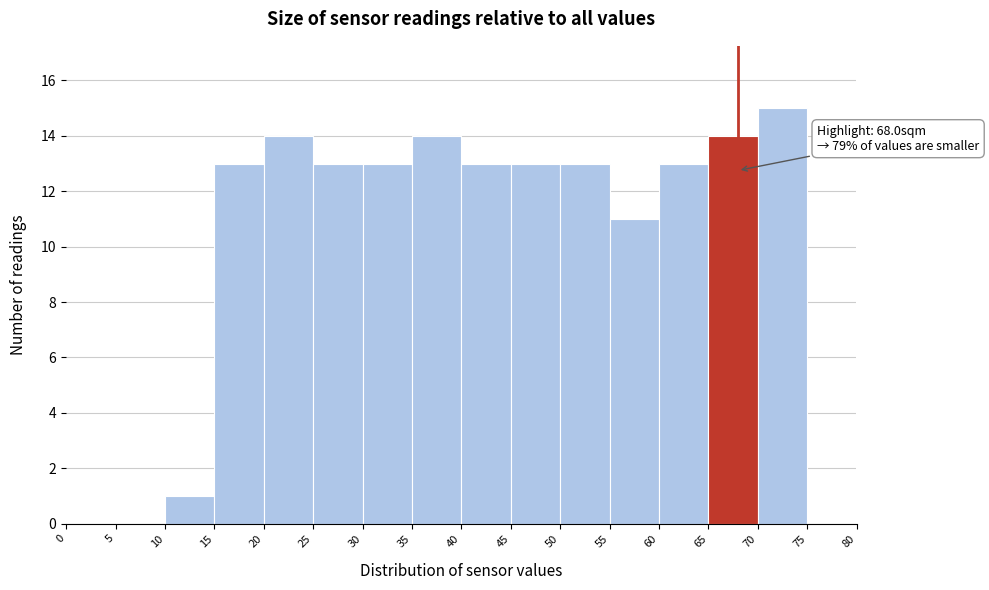

Over which range of the x-axis is the bar tallest?

70 to 75